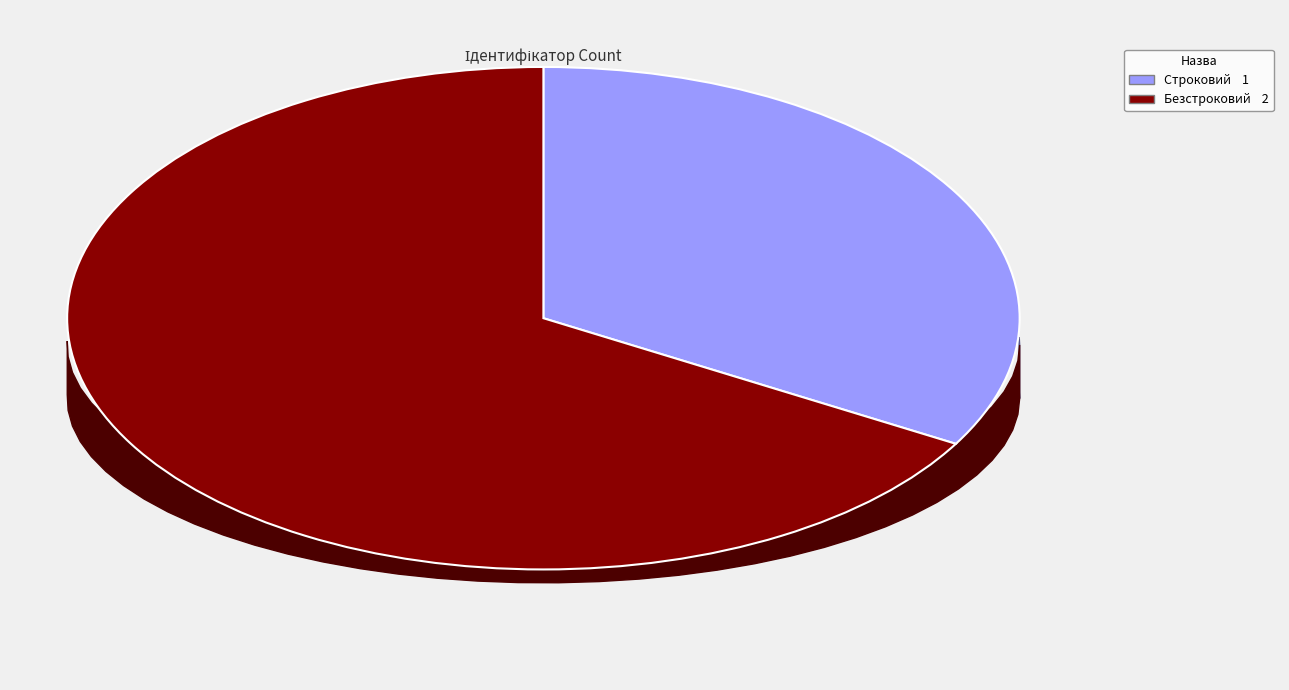

Rank the categories by value from highest to lowest.

Безстроковий, Строковий